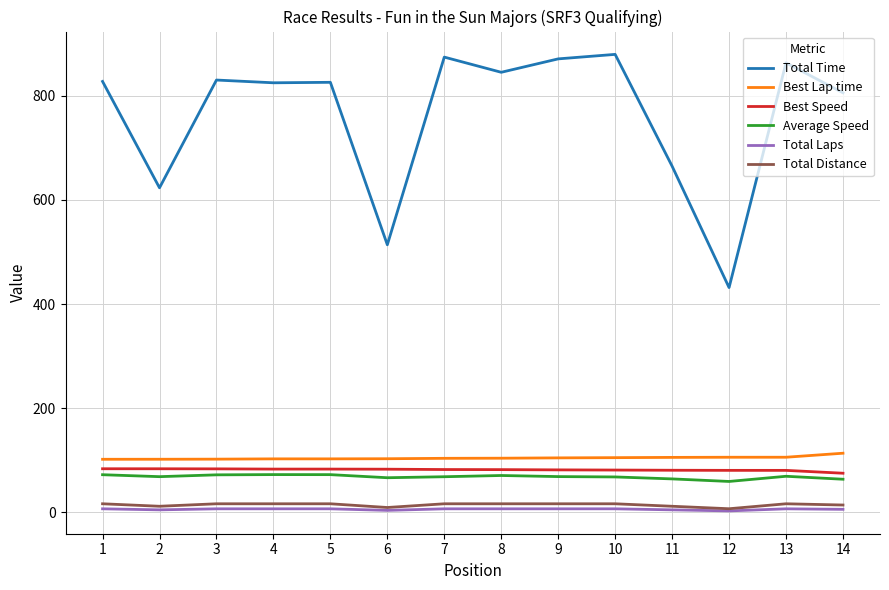

The Average Speed series shows 68.9 at 9. True or false?

True